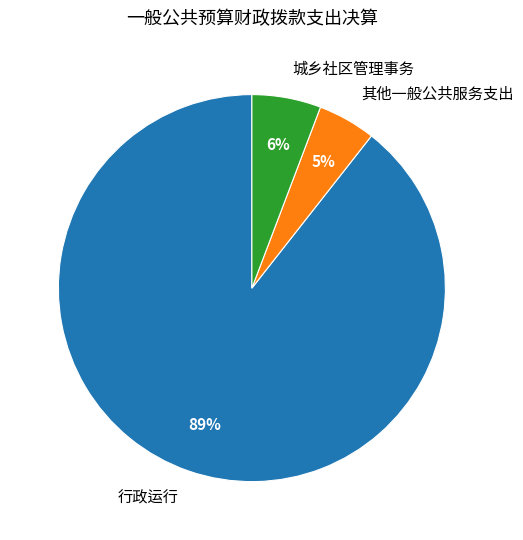

Combined, do 城乡社区管理事务 and 行政运行 account for over 50%?

Yes